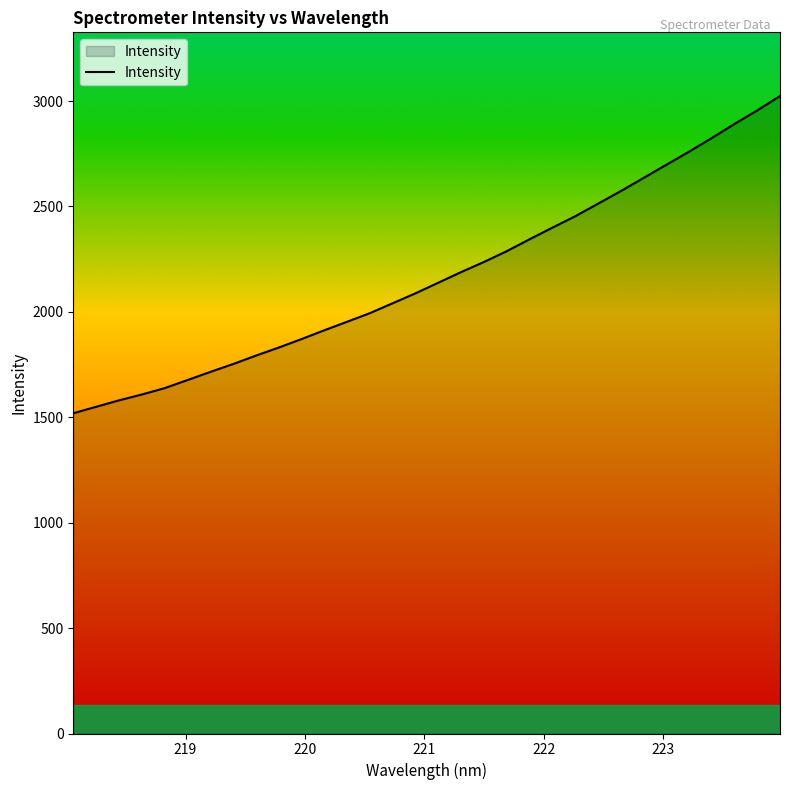

What is the minimum value shown in the chart?

1519.0